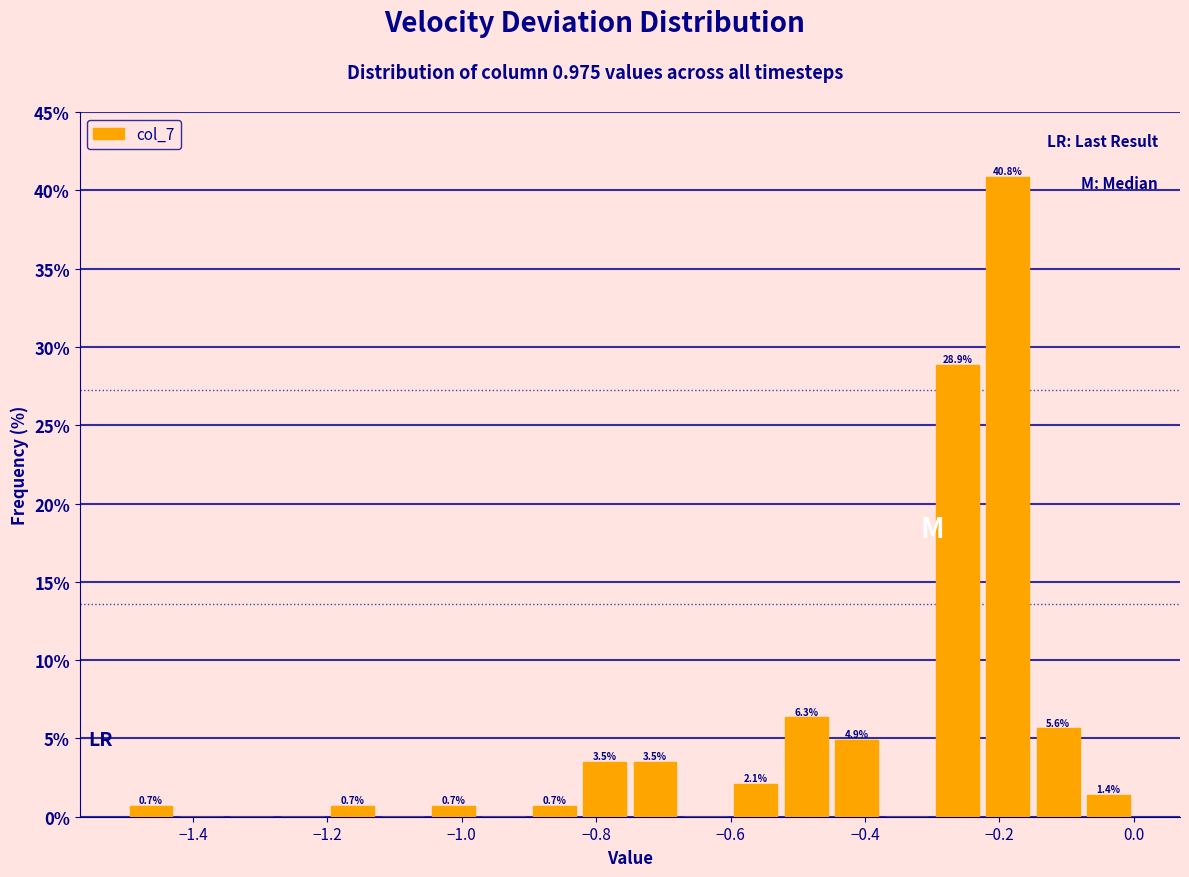

Around what value on the x-axis is the tallest bar? Give the approximate position of its centre, as read against the axis.

-0.18